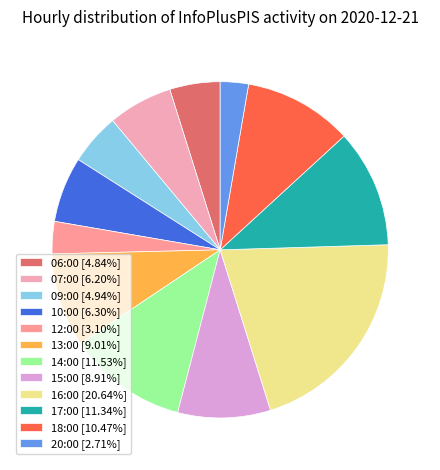

Count the number of slices in the pie.

12